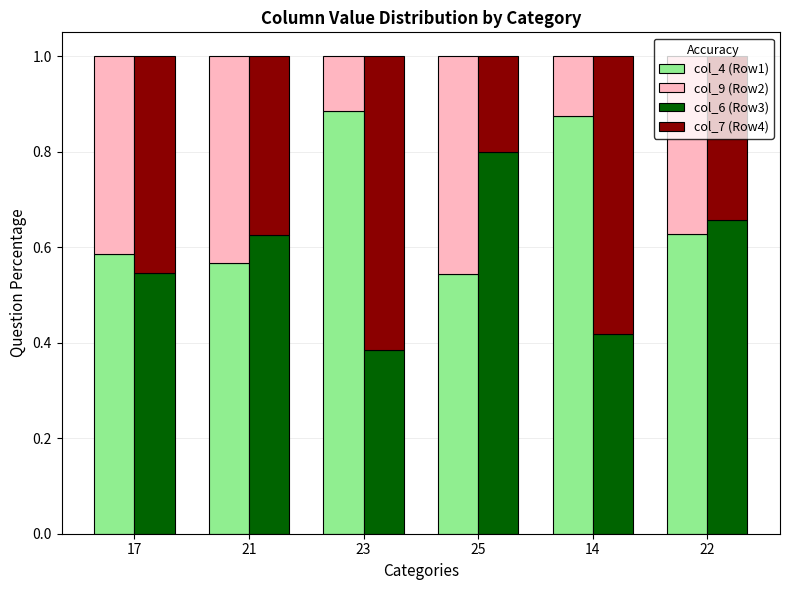

At how many categories does at least one series exceed 0?

6